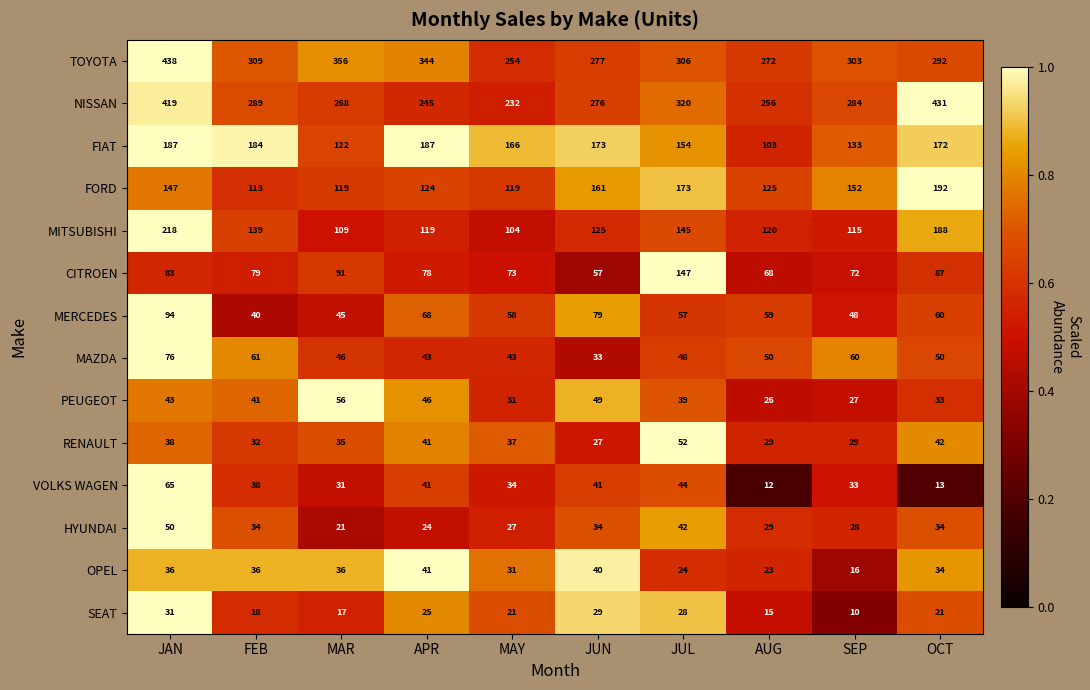

At which label is FORD closest to 152?

SEP